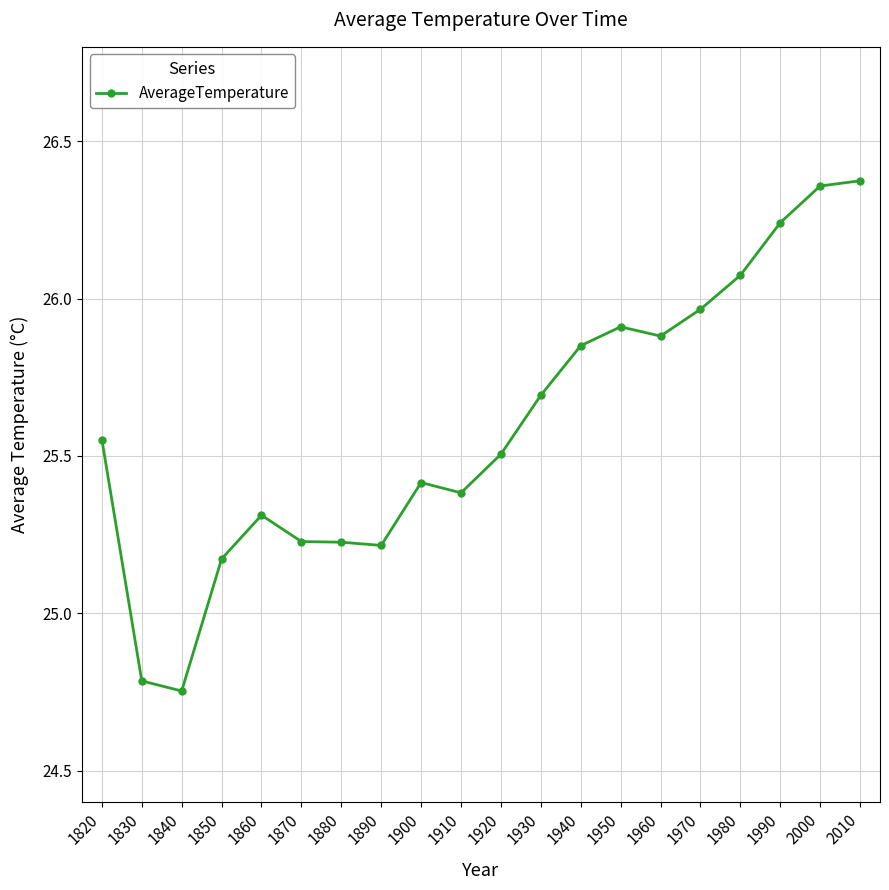

At which label does the data first exceed 25?

1820